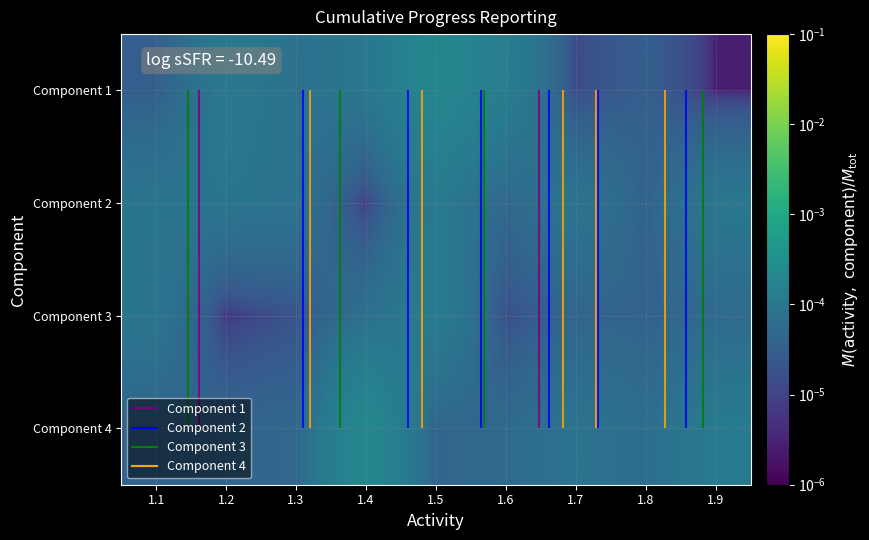

At 1.6, list the series in order from smallest to largest.

Component 3, Component 2, Component 4, Component 1